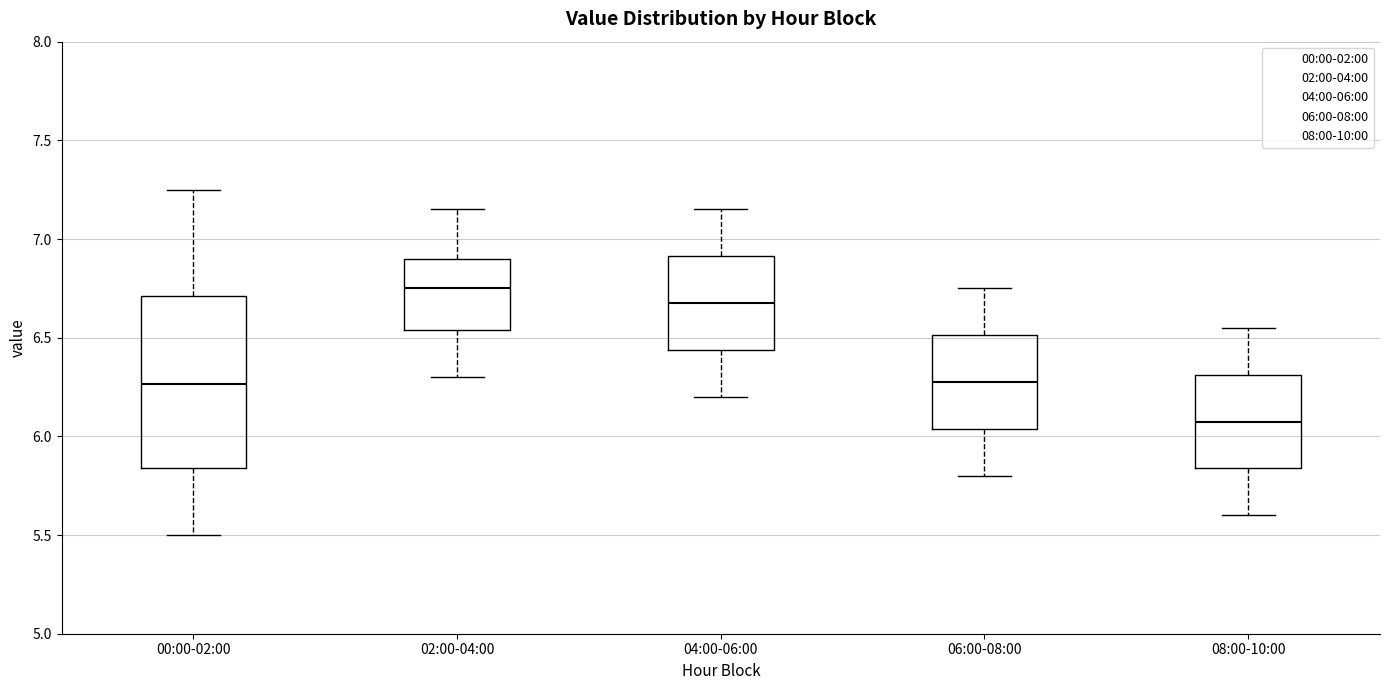

Reading left to right, read every box against the y-axis: the position of its median line, the range the box covers, and the ends of its whiskers. The values are not printed on the chart, so give them approximately, as read against the axis.

00:00-02:00: median 6.25, box 5.85 to 6.70, whiskers 5.50 to 7.25
02:00-04:00: median 6.75, box 6.55 to 6.90, whiskers 6.30 to 7.15
04:00-06:00: median 6.70, box 6.45 to 6.90, whiskers 6.20 to 7.15
06:00-08:00: median 6.30, box 6.05 to 6.50, whiskers 5.80 to 6.75
08:00-10:00: median 6.10, box 5.85 to 6.30, whiskers 5.60 to 6.55